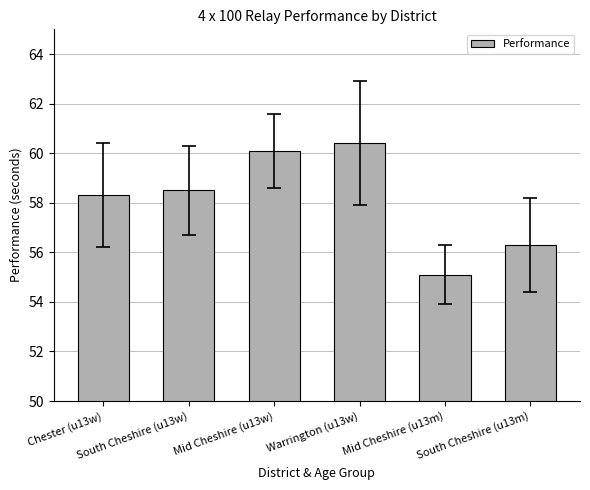

At which category does the chart reach its minimum across all series?

Mid Cheshire (u13m)